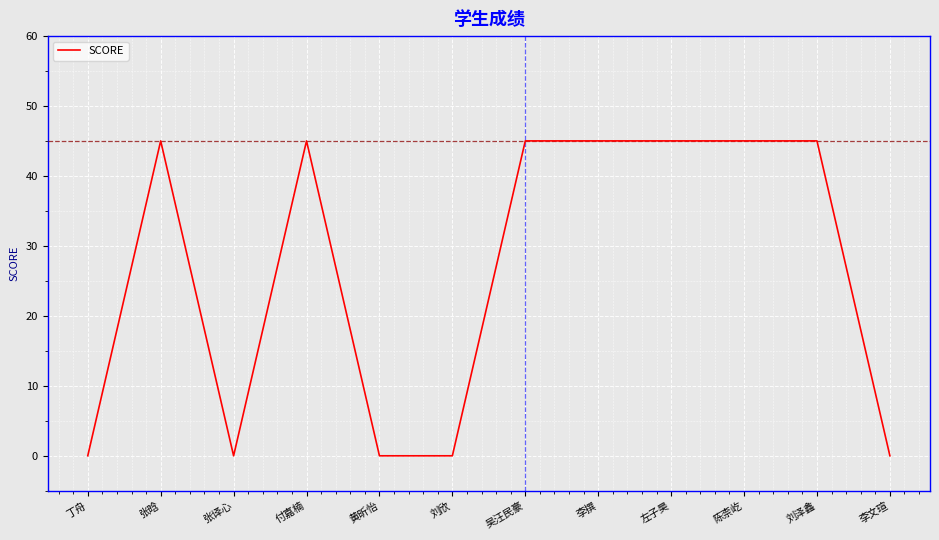

What is the approximate value at 陈柰屹?

45.0